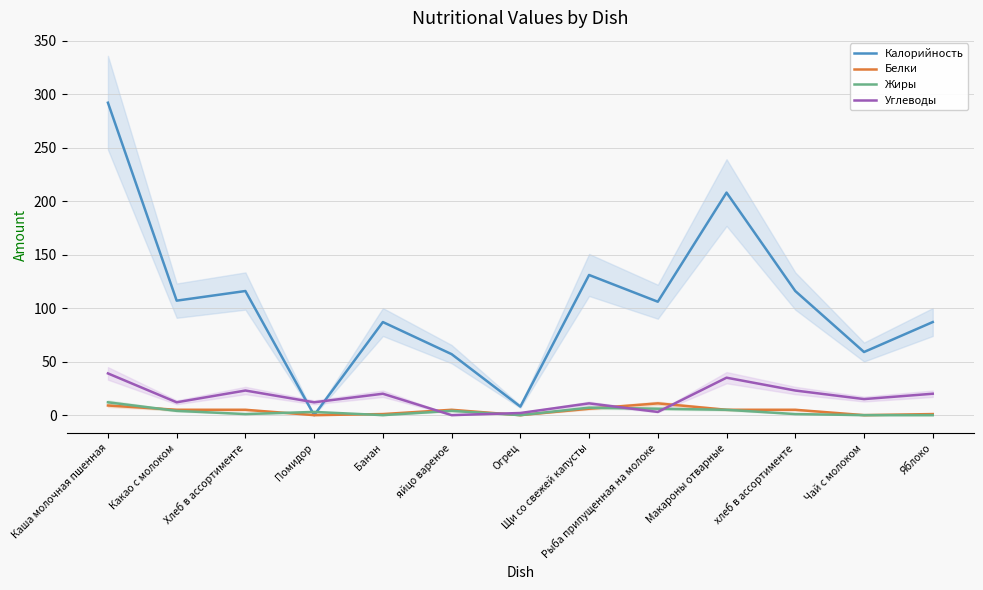

What is the spread (max minus min) of values at Рыба припущенная на молоке?

103